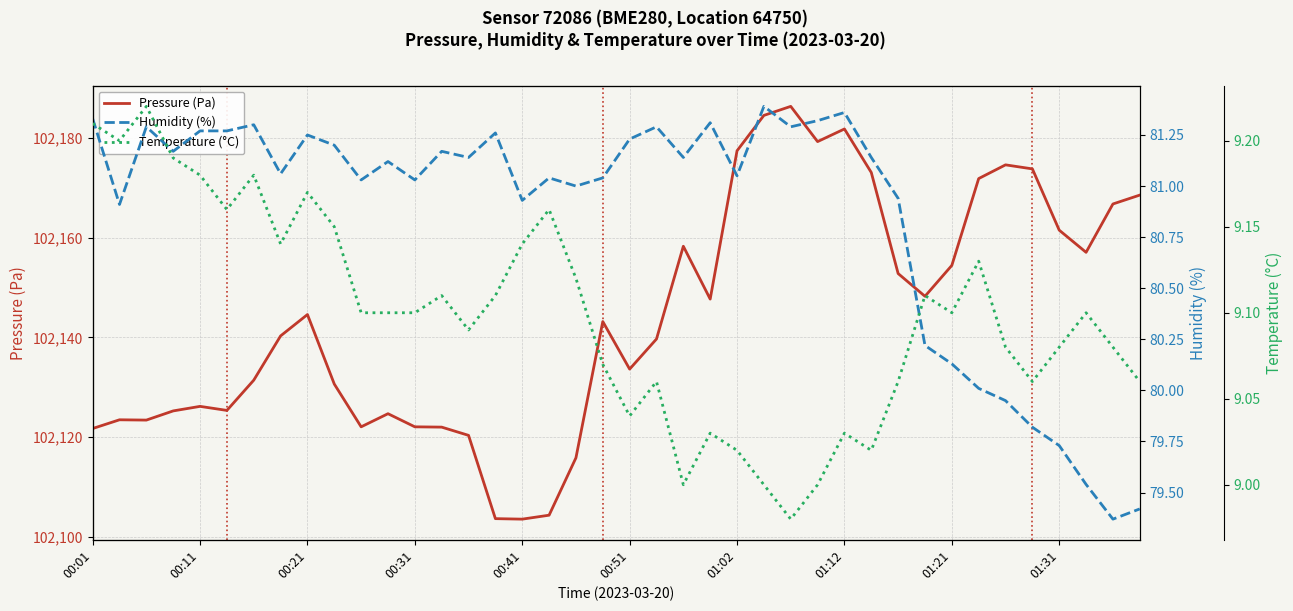

What is the difference between the maximum and minimum values in the Temperature (°C) series?

0.2